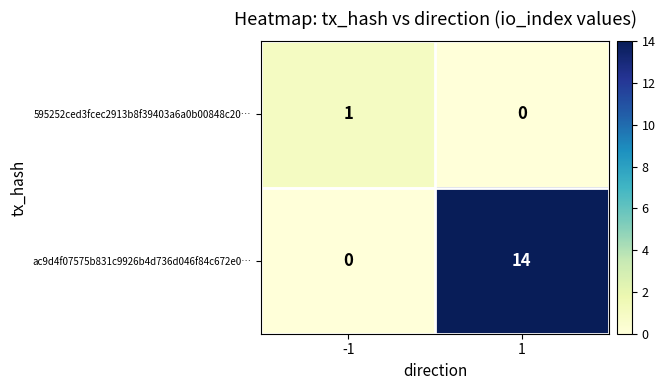

What is the average value of the ac9d4f07575b831c9926b4d736d046f84c672e0… series?

7